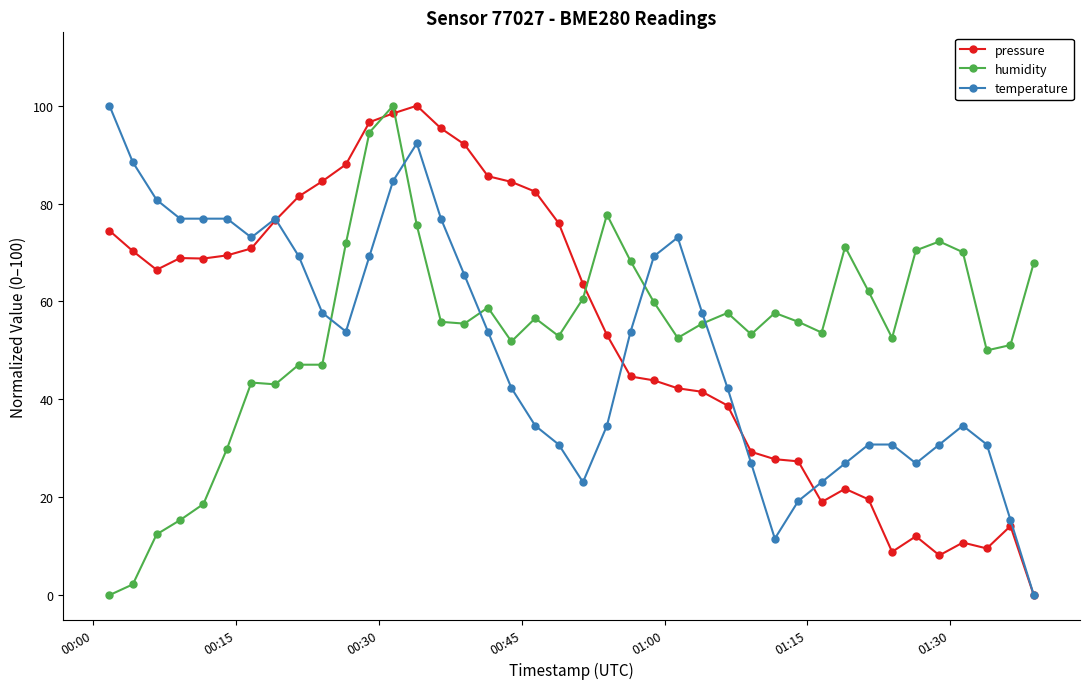

True or false: temperature has more than 1 points higher than both neighbors.

True